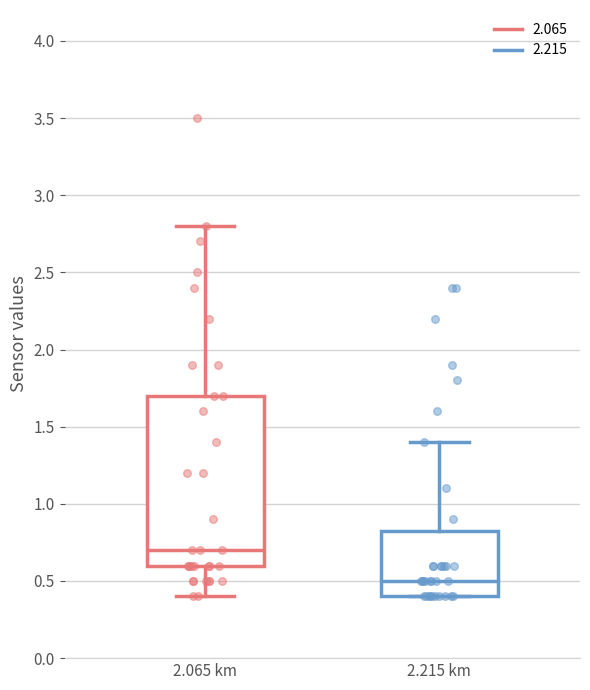

Where does the median line of the box for 2.065 km sit on the y-axis? The values are not printed on the chart, so give them approximately, as read against the axis.

0.70